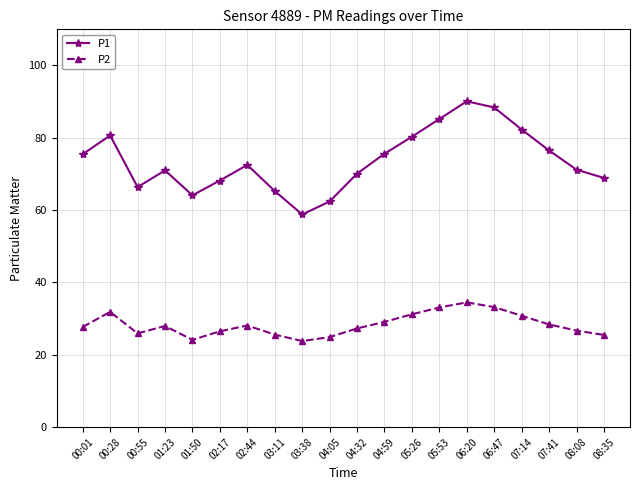

True or false: P1 and P2 cross at least once.

False